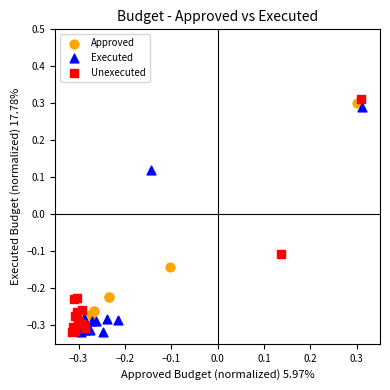

Which series has the widest spread of Y values?

Unexecuted